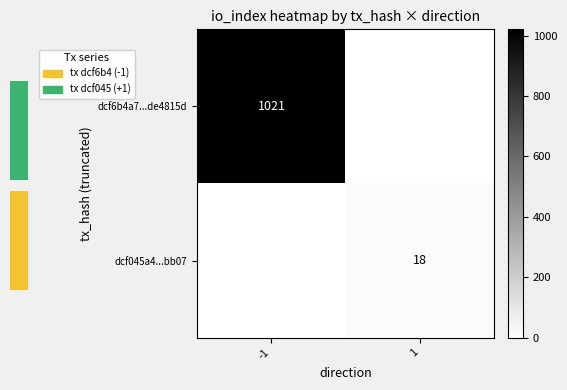

Is it true that dcf6b4a7...de4815d equals 1021 at -1?

True